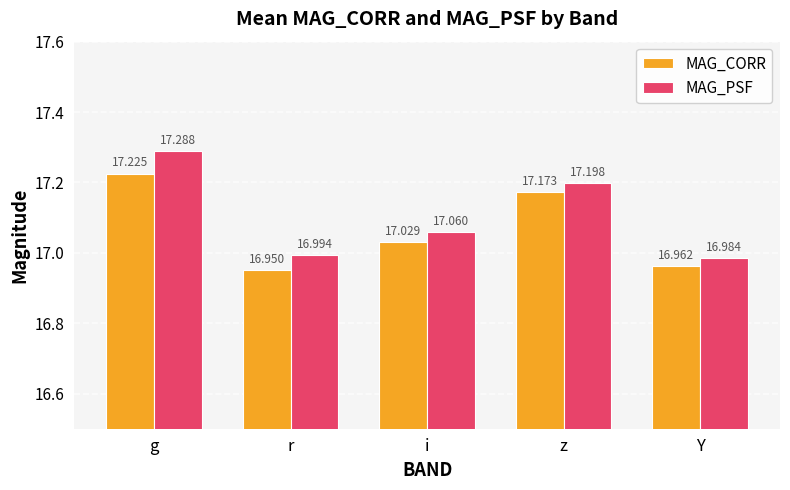

Which series has the widest spread of values?

MAG_PSF